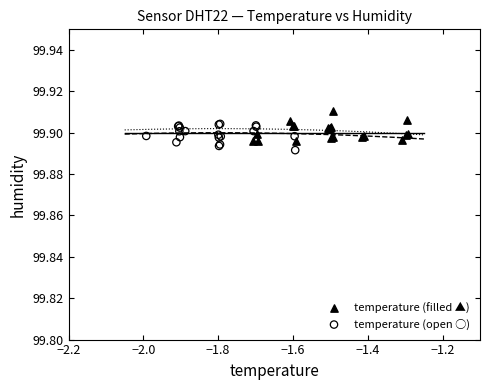

Which series contains the highest Y value?

temperature (filled ▲)